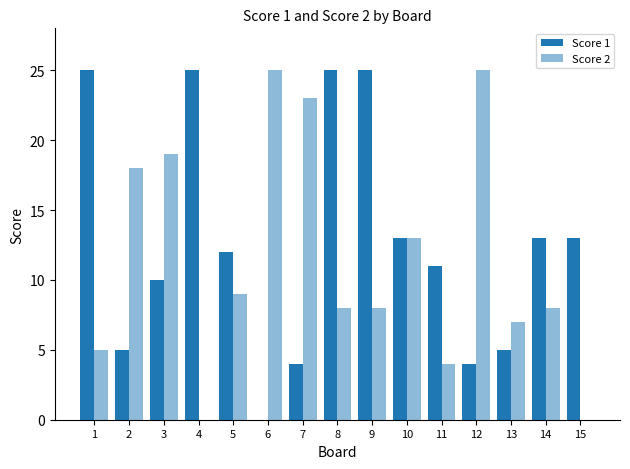

Is it true that Score 1 equals 0 at 6?

True